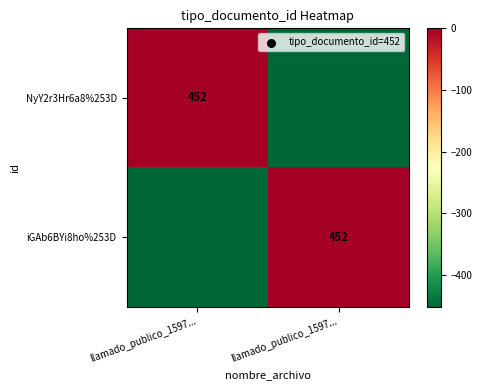

Is it true that NyY2r3Hr6a8%253D equals -216 at llamado_publico_1597...?

False